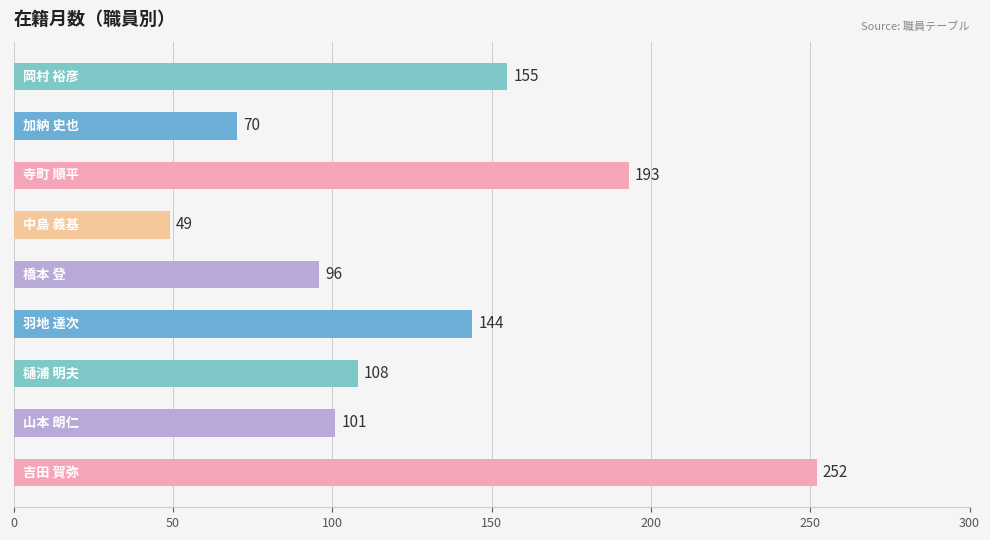

What is the difference between the second highest and minimum values?

144